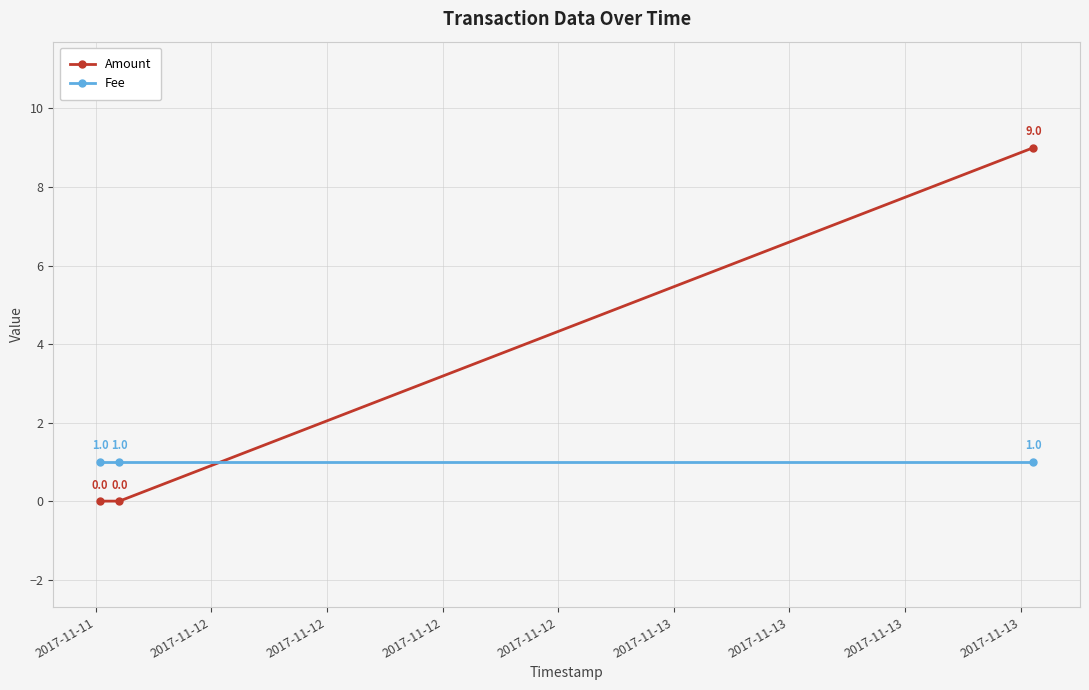

List the series in order of their overall mean, highest first.

Amount, Fee